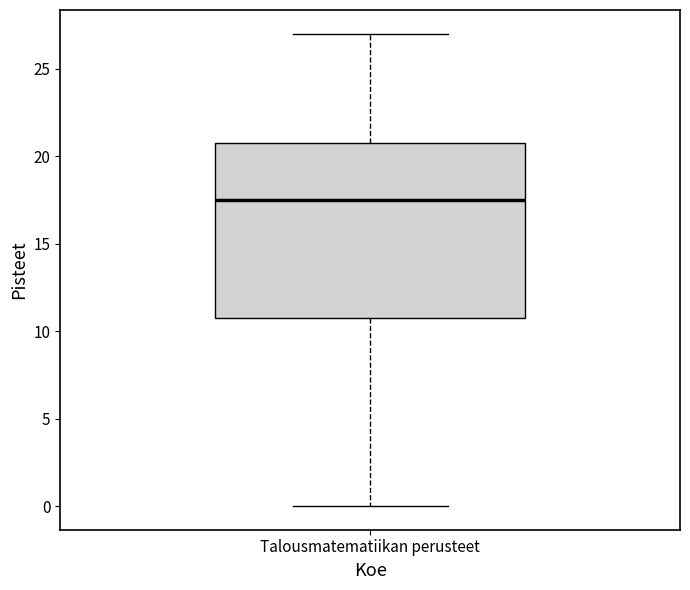

Where does the upper whisker of the box for Talousmatematiikan perusteet end on the y-axis? The values are not printed on the chart, so give them approximately, as read against the axis.

27.0